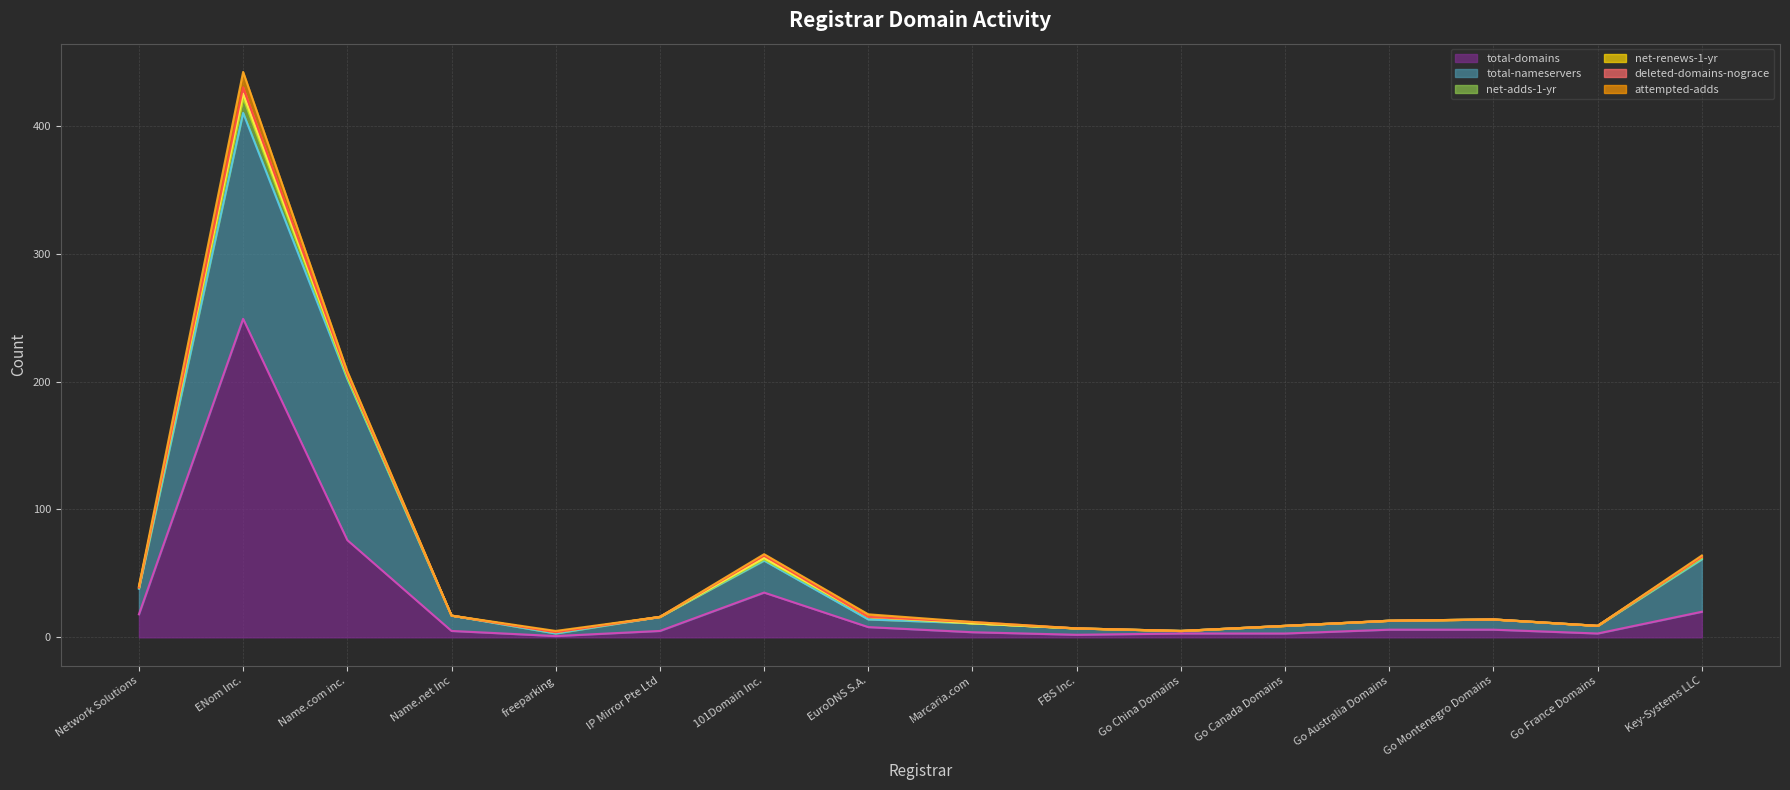

List the labels in order of net-renews-1-yr value, smallest first.

Network Solutions, Name.net Inc, freeparking, IP Mirror Pte Ltd, EuroDNS S.A., Marcaria.com, FBS Inc., Go China Domains, Go Canada Domains, Go Australia Domains, Go Montenegro Domains, Go France Domains, 101Domain Inc., Key-Systems LLC, Name.com inc., ENom Inc.